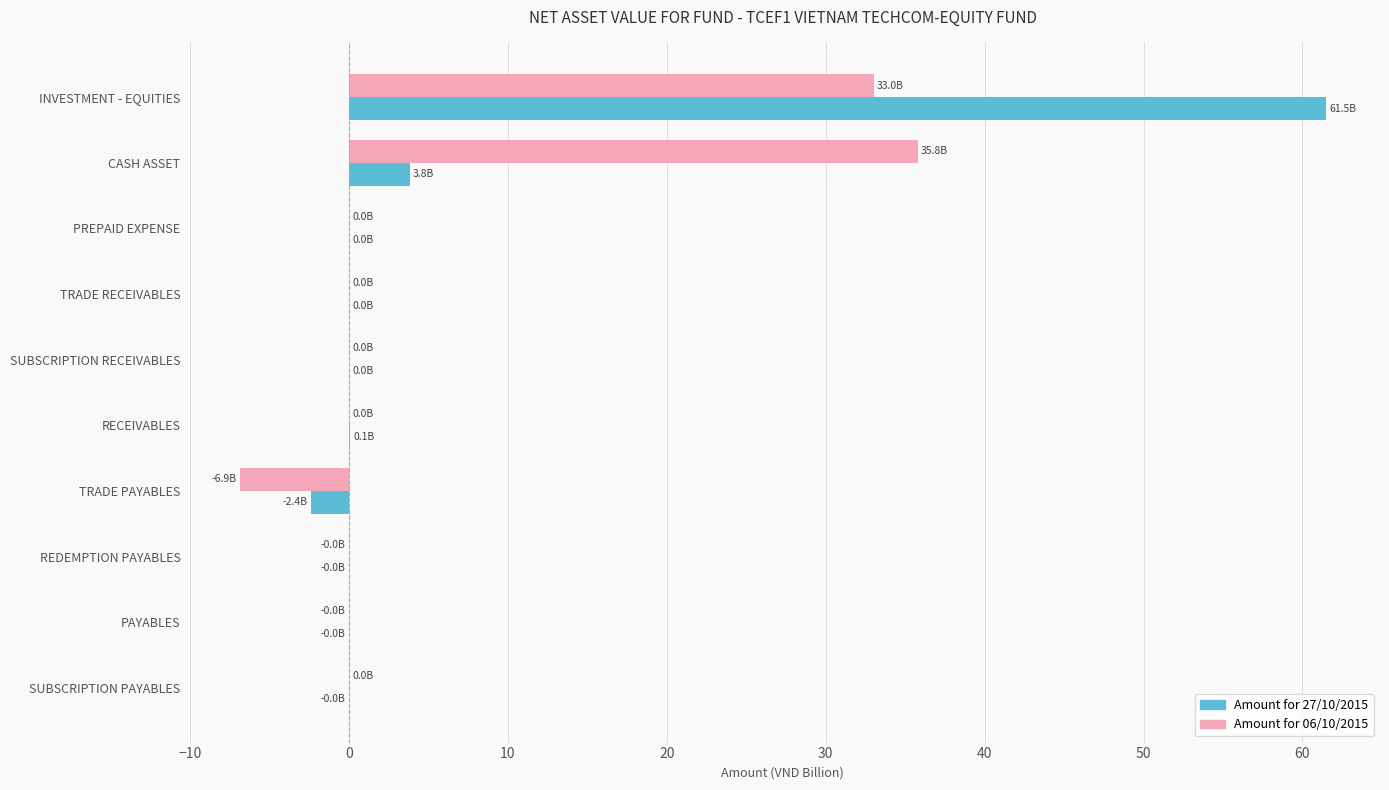

What is the highest value of the Amount for 06/10/2015 series?

35.8